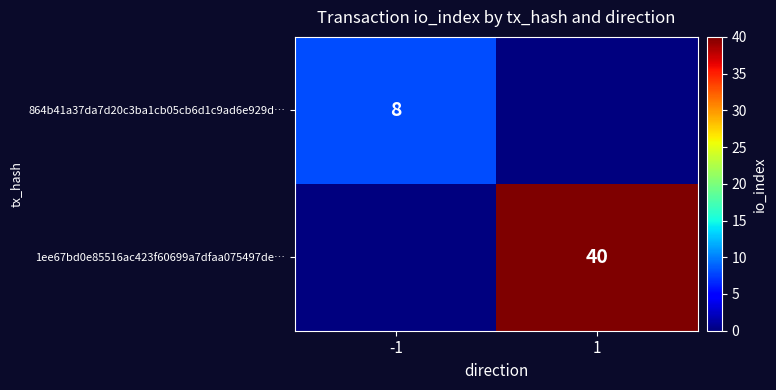

At which category is the sum across all series the highest?

1